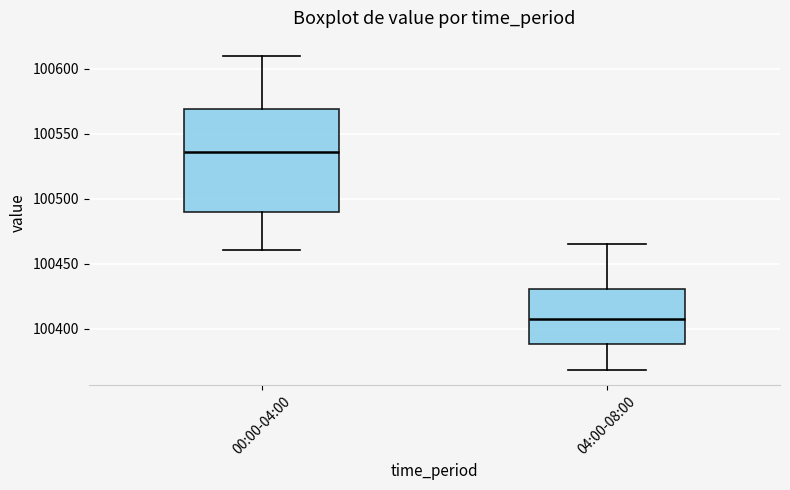

Which box's median line is the highest?

00:00-04:00